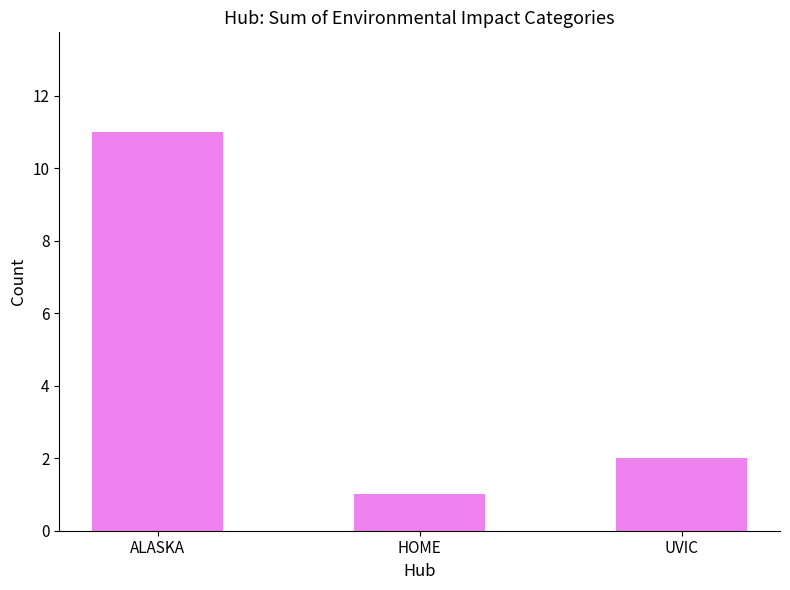

What is the label of the 3rd bar from the right?

ALASKA